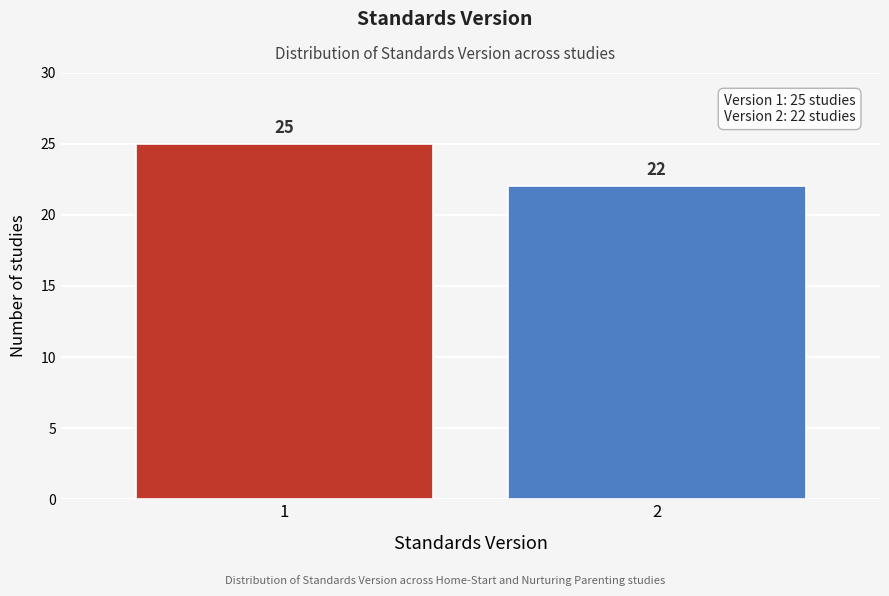

Reading left to right, extract all data points from this chart.

25	22